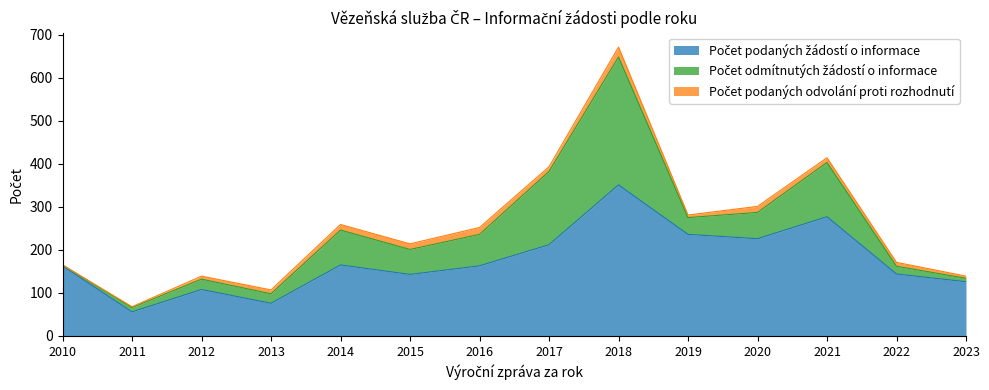

Where does the Počet podaných žádostí o informace series first go above 163?

2014